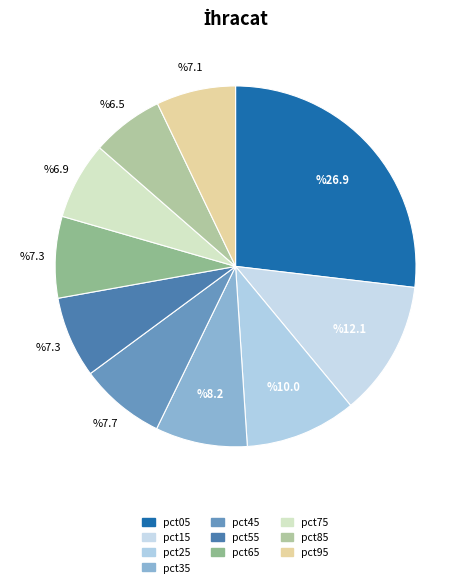

Count the number of slices in the pie.

10